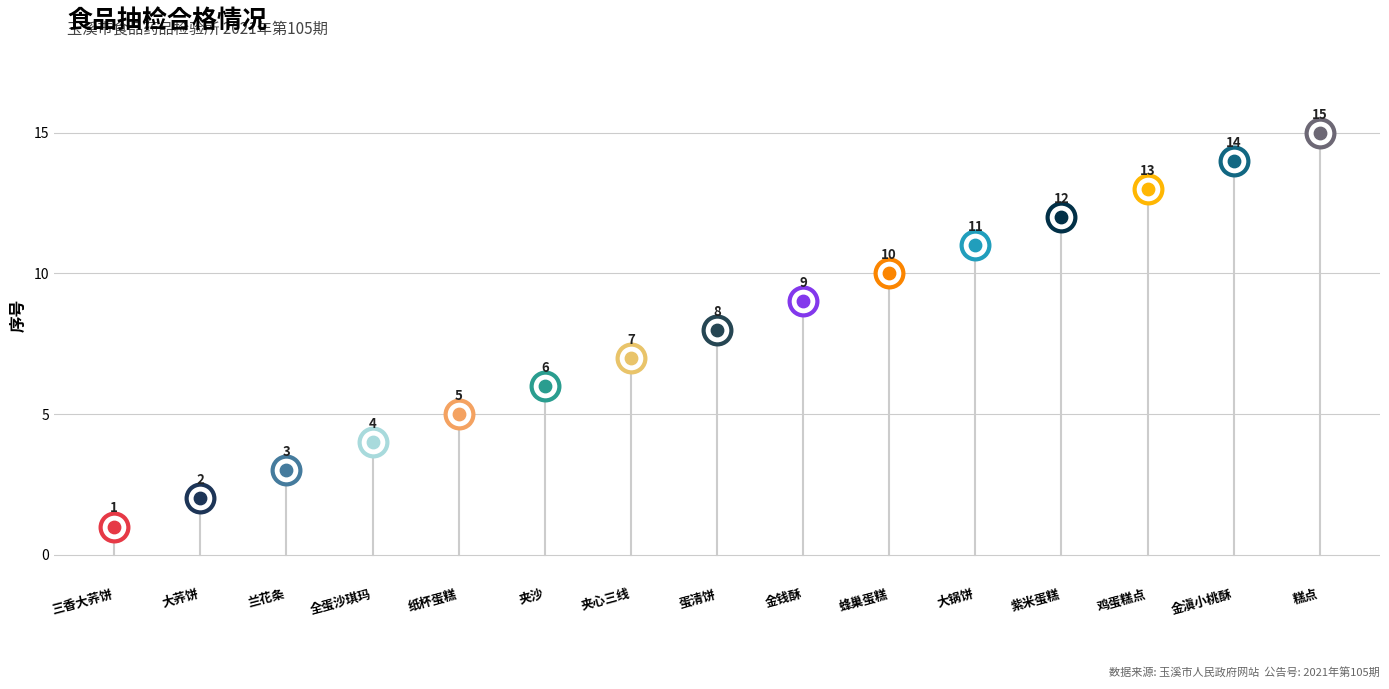

Which has a higher value, 夹心三线 or 糕点?

糕点